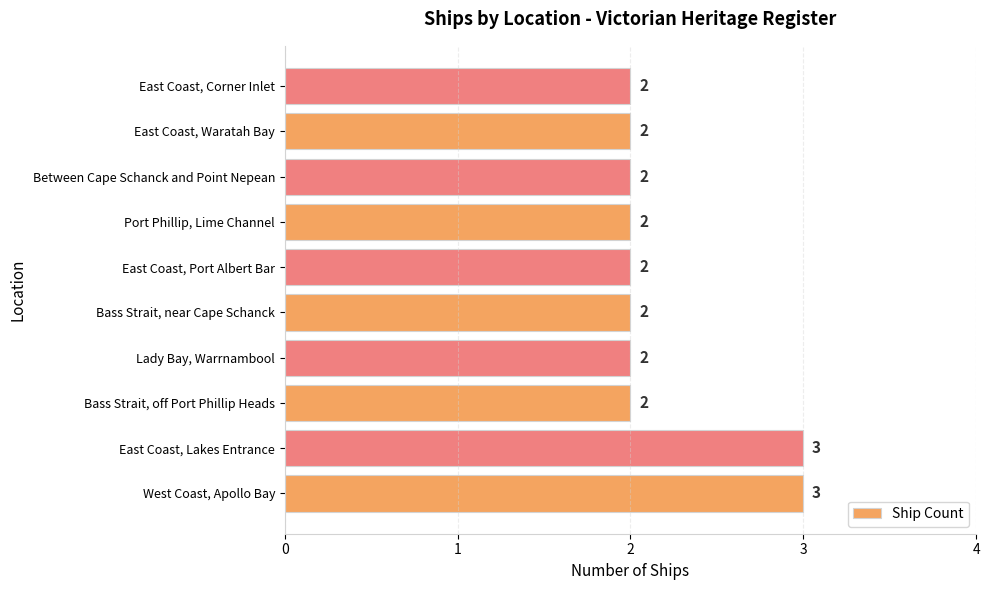

Approximately how many times larger is the value at Bass Strait, off Port Phillip Heads compared to West Coast, Apollo Bay?

0.7